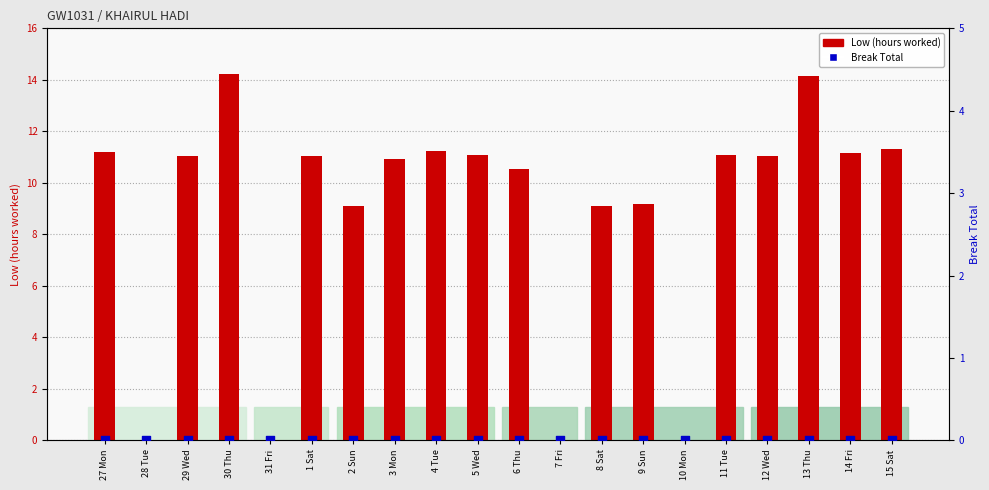

Which series has the largest total across all categories?

Low (hours worked)